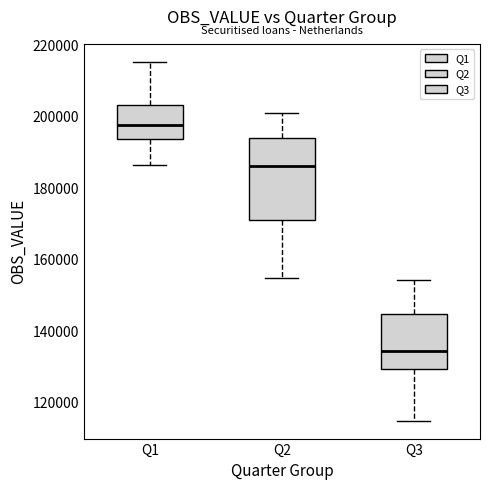

Reading left to right, transcribe this box plot: for each box, give where its median line is, the range the box spans, and where its two whiskers end, as read against the y-axis. The values are not printed on the chart, so give them approximately, as read against the axis.

Q1: median 198000, box 194000 to 204000, whiskers 186000 to 216000
Q2: median 186000, box 172000 to 194000, whiskers 156000 to 202000
Q3: median 134000, box 130000 to 144000, whiskers 116000 to 154000